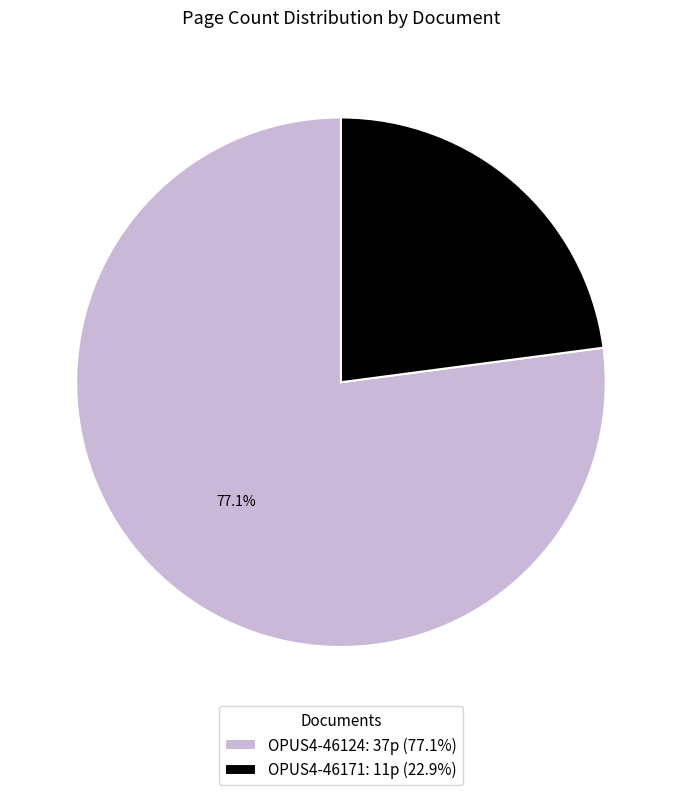

Which category has the biggest portion of the pie?

OPUS4-46124